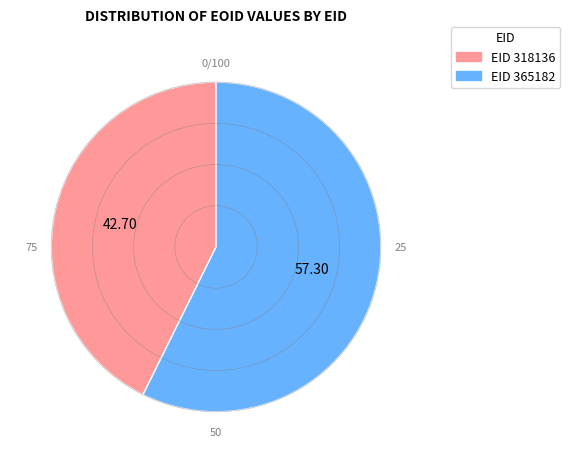

Is there a majority slice in this chart?

Yes